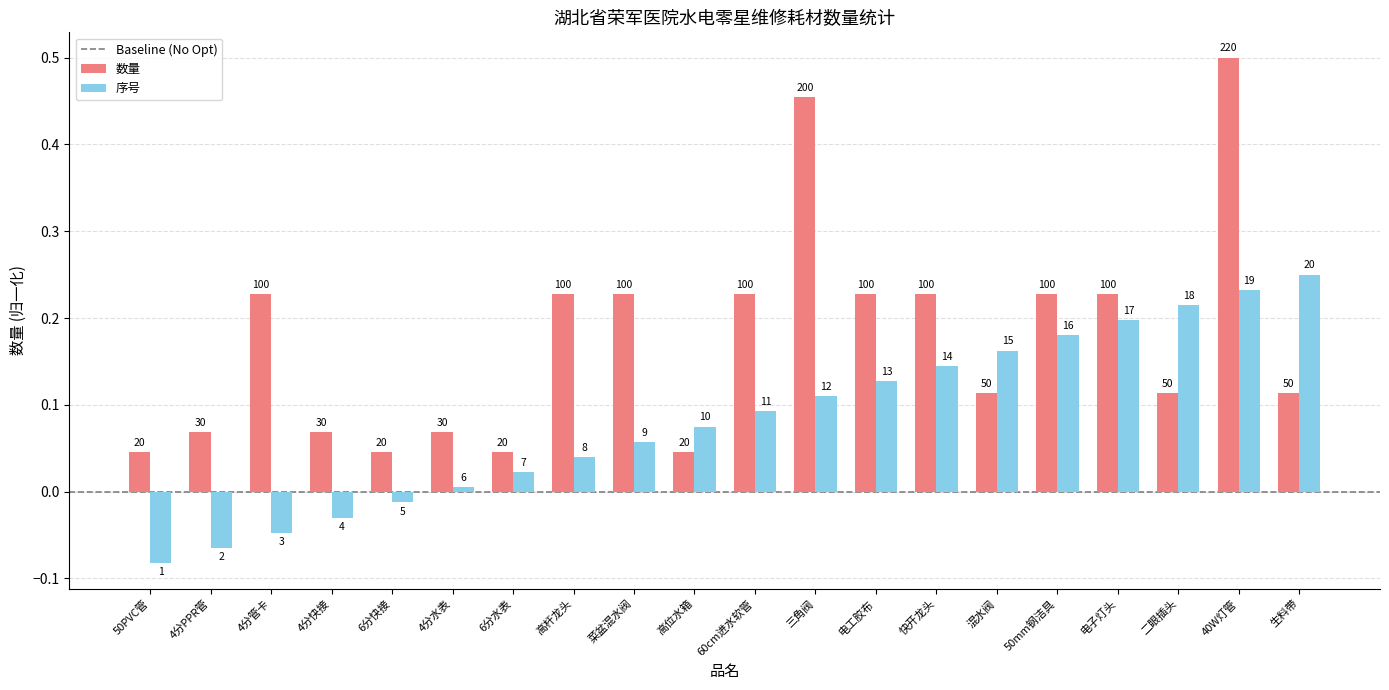

Are the bars grouped side by side (vs. stacked)?

Yes